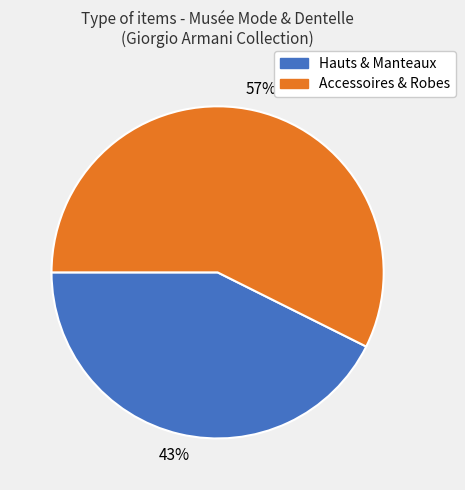

Is there any slice that represents more than half of the pie?

Yes